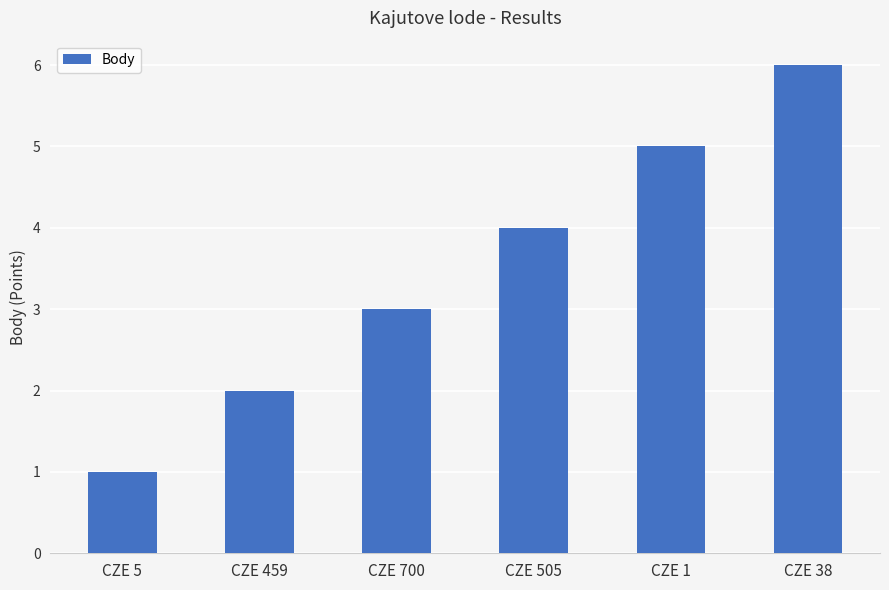

What is the value of the 4th bar from the left?

4